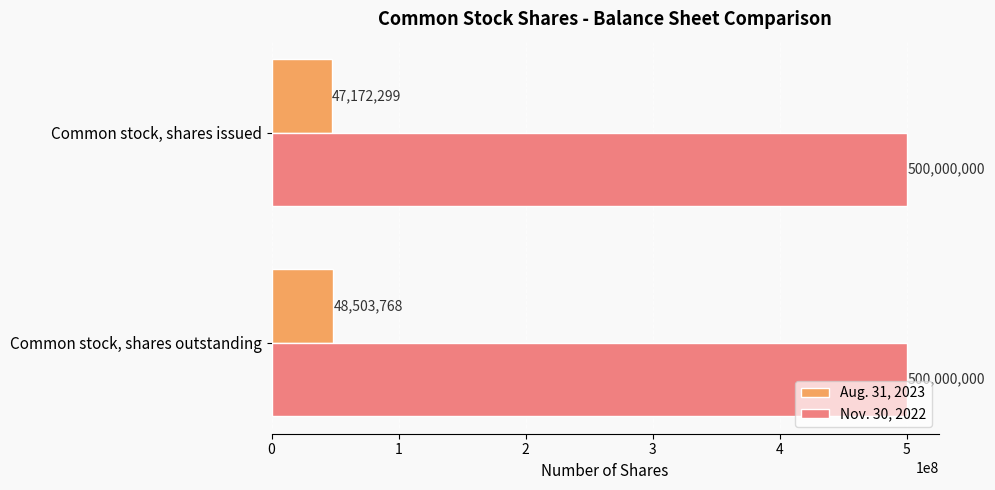

Where is Aug. 31, 2023 nearest to the value 47838033?

Common stock, shares issued